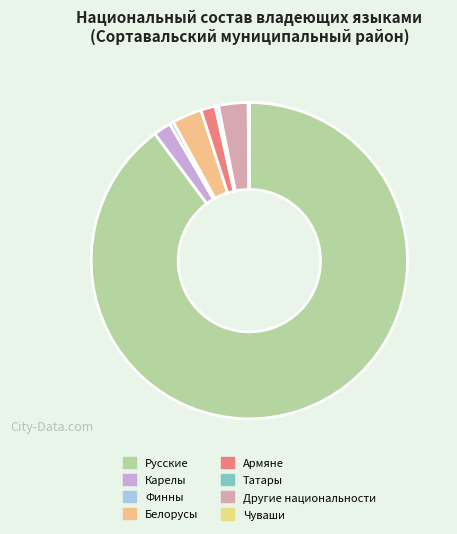

To the nearest percent, what is the difference between the largest and smallest slice percentages?

90%